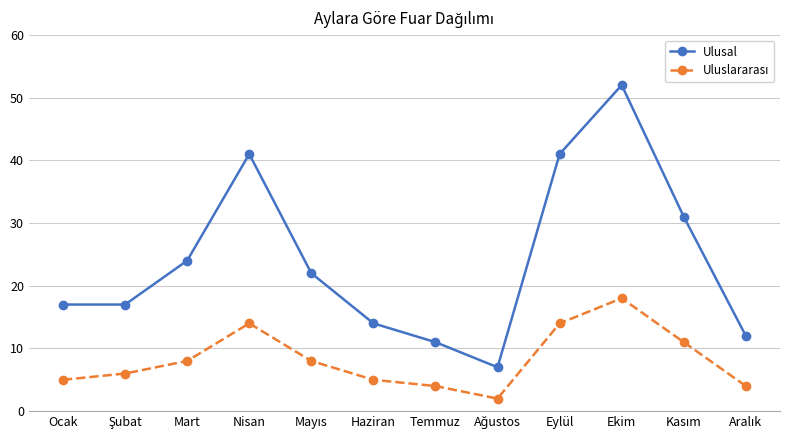

What is the sum of all Ulusal values?

289